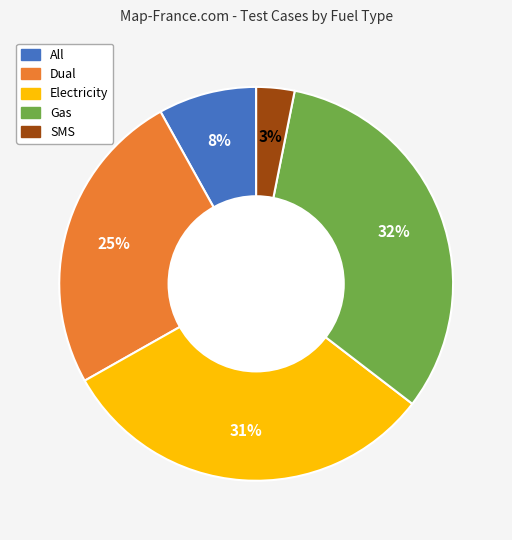

Do Gas and SMS together represent more than half of the pie?

No